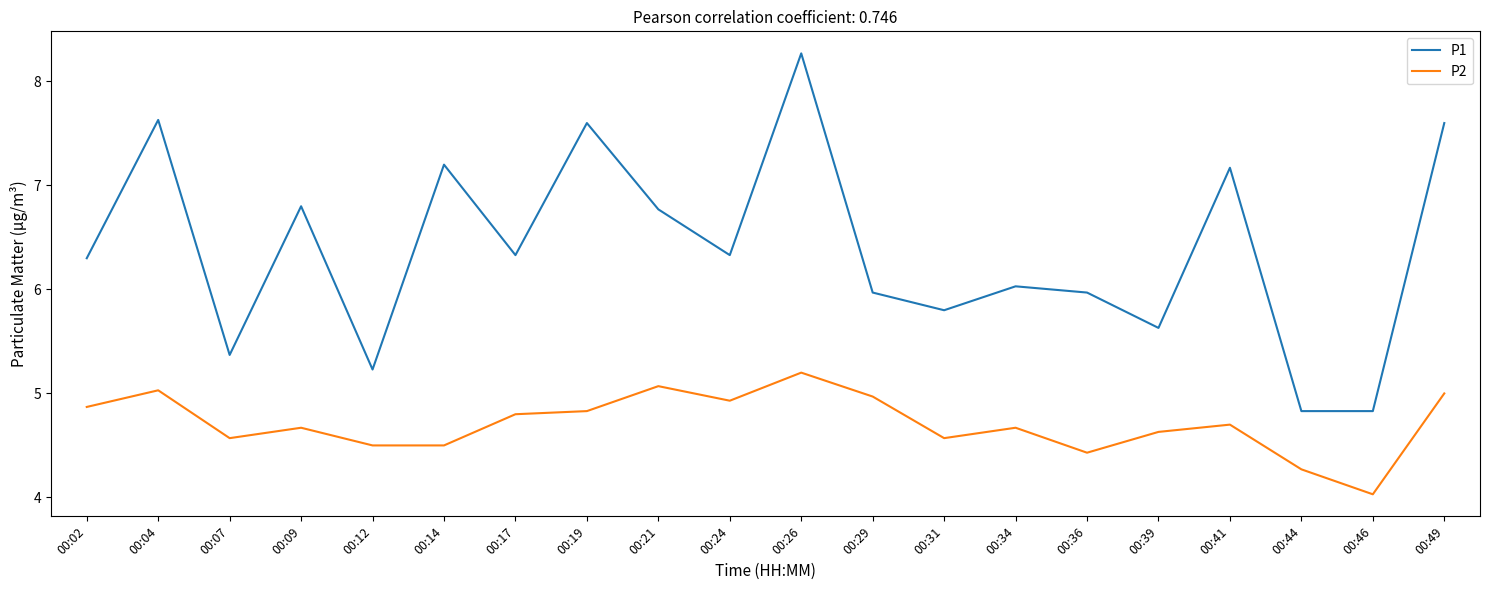

Is it true that P1 equals 3.5 at 00:34?

False